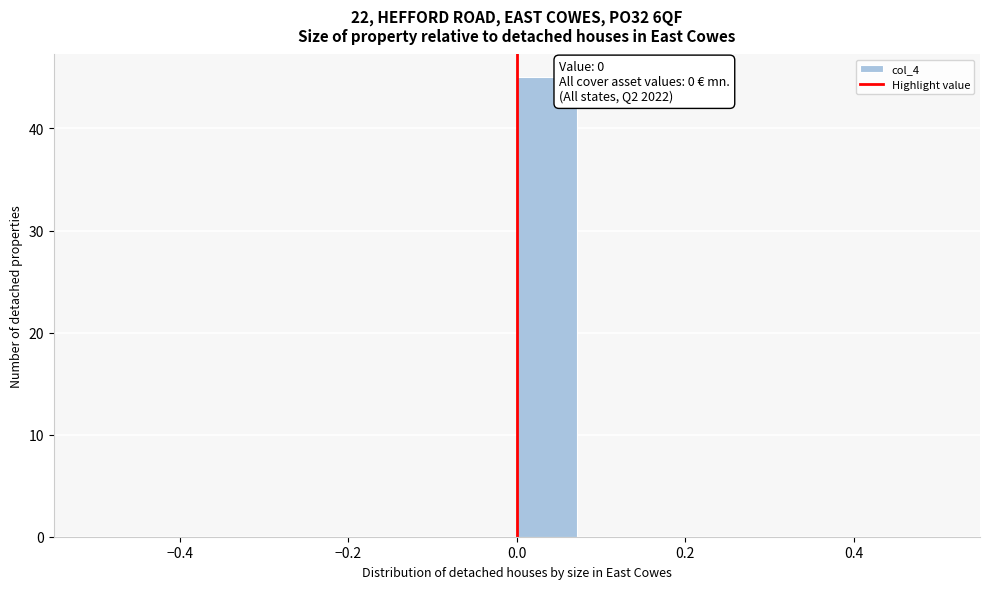

Read against the x-axis, roughly where is the centre of the tallest bar?

0.04